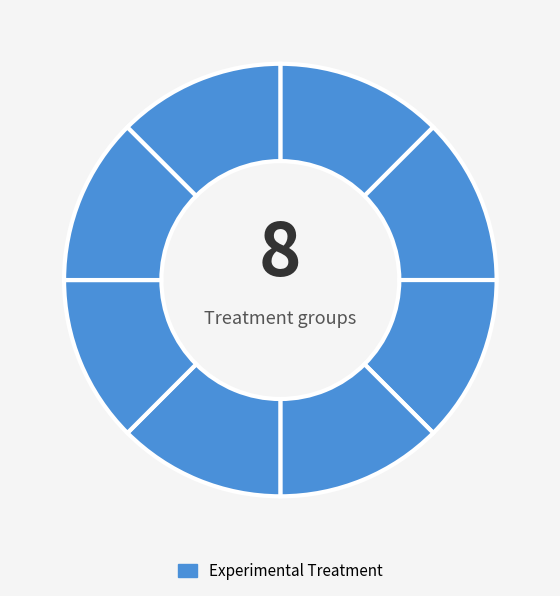

Count the number of slices in the pie.

8